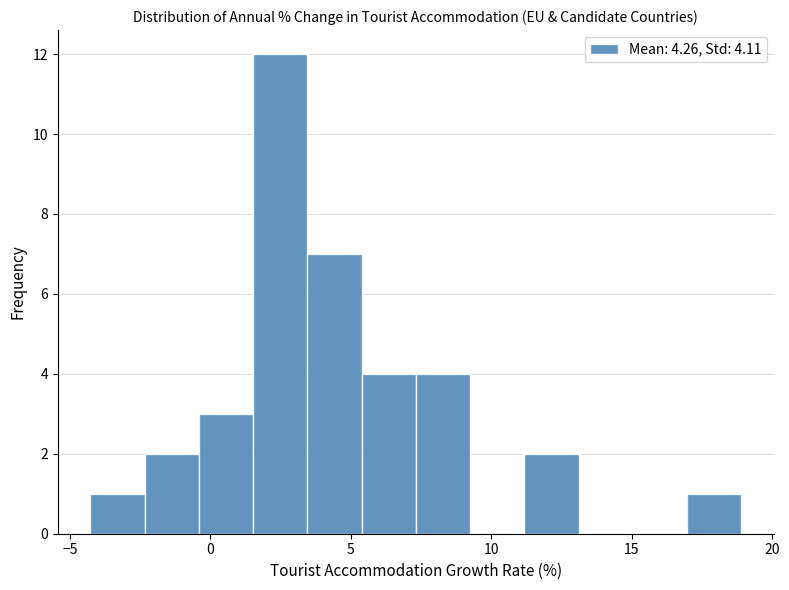

Read against the x-axis, roughly where is the centre of the tallest bar?

2.5